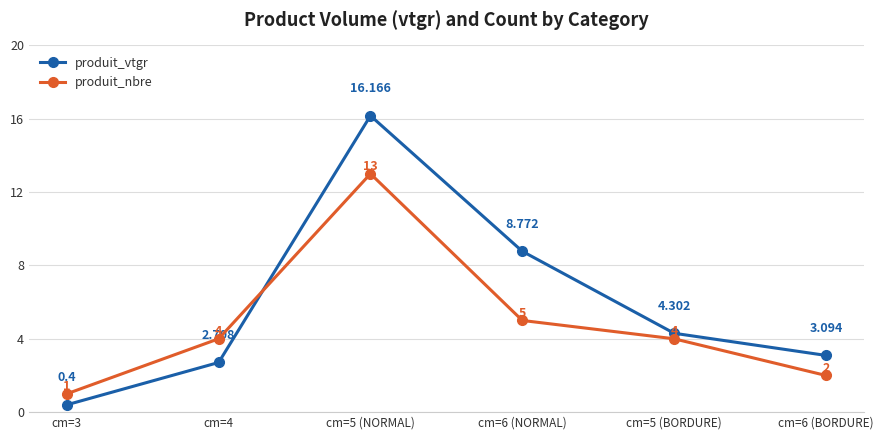

Which series has the widest spread of values?

produit_vtgr